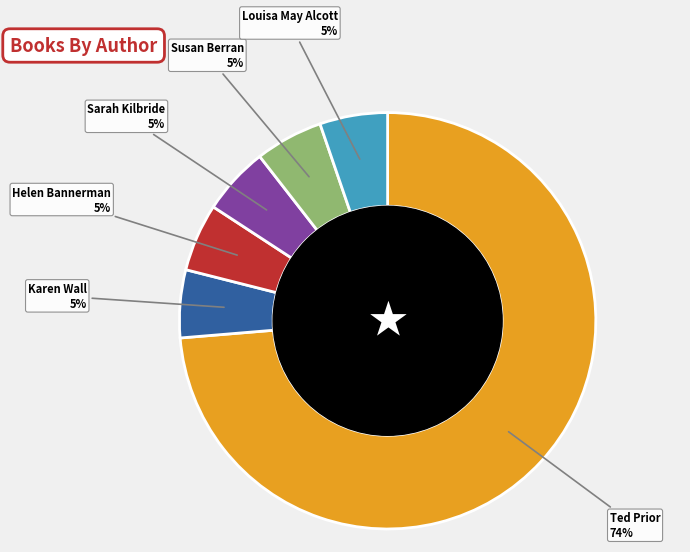

Approximately how many times larger is the value at Helen Bannerman compared to Sarah Kilbride?

1.0